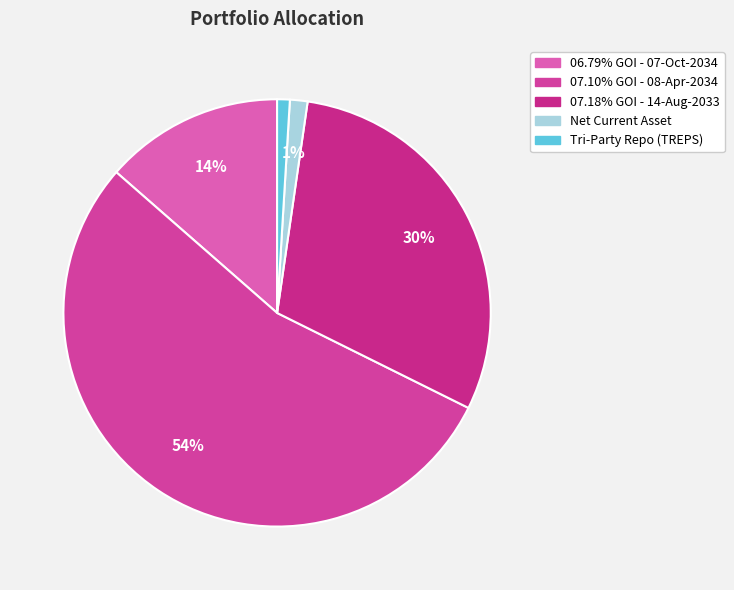

Which category has the biggest portion of the pie?

07.10% GOI - 08-Apr-2034